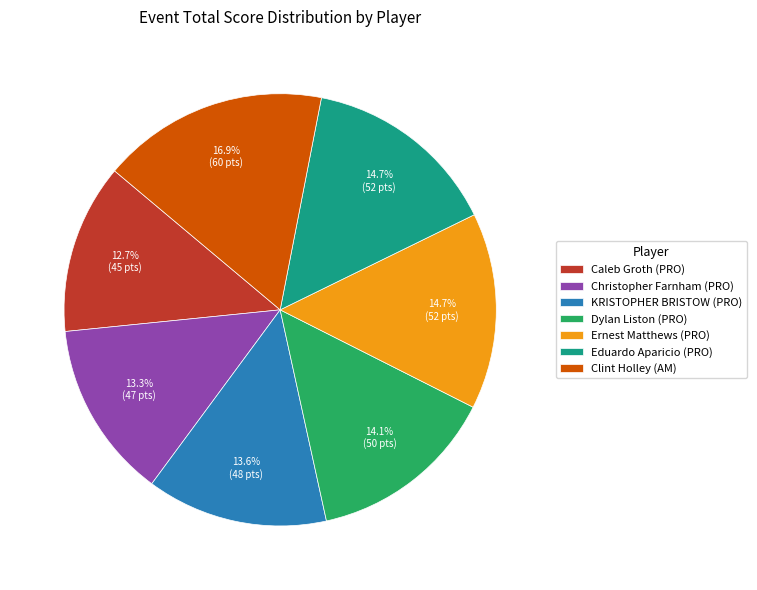

What percentage do Clint Holley (AM) and Eduardo Aparicio (PRO) together represent?

31.6%